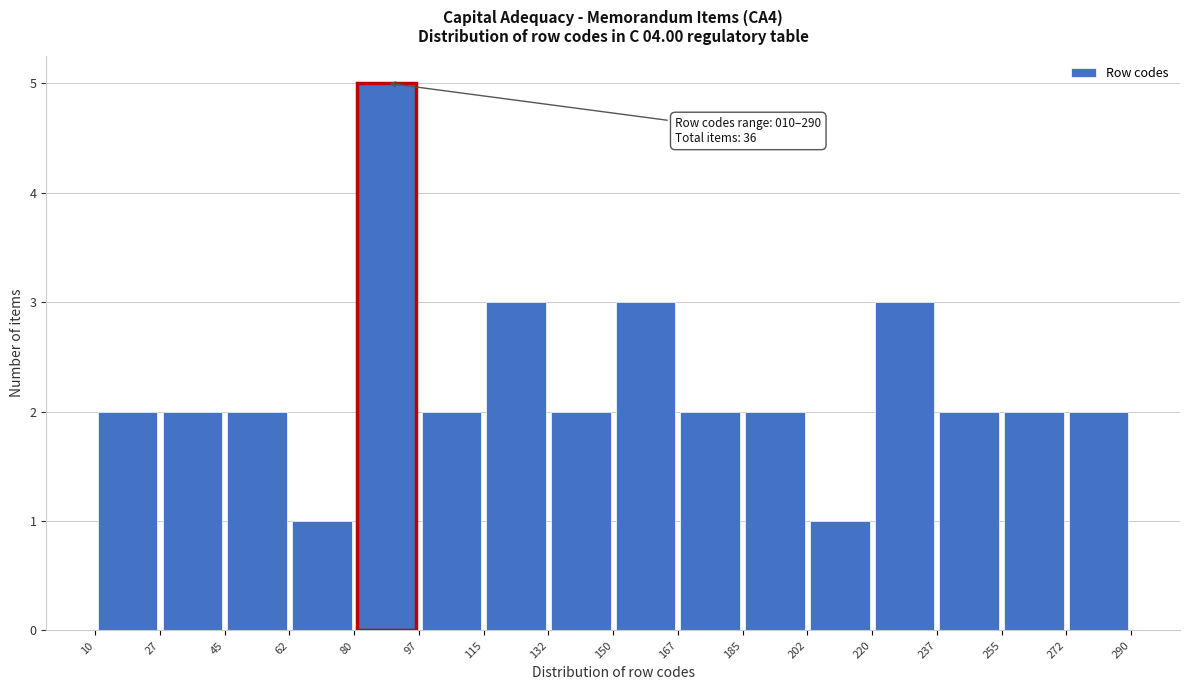

Over which range of the x-axis is the bar tallest?

80 to 97